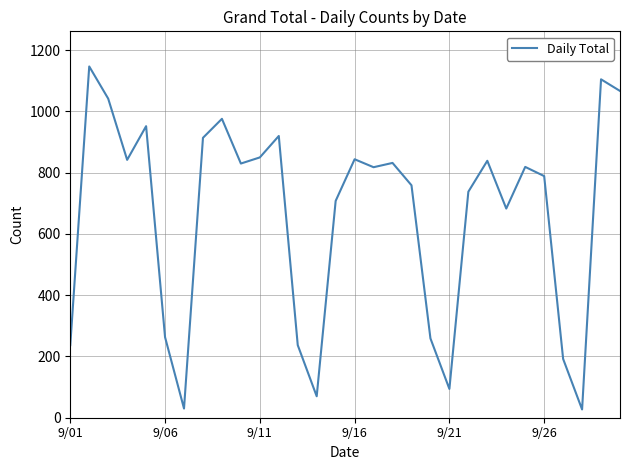

What is the difference between the maximum and minimum values?

1120